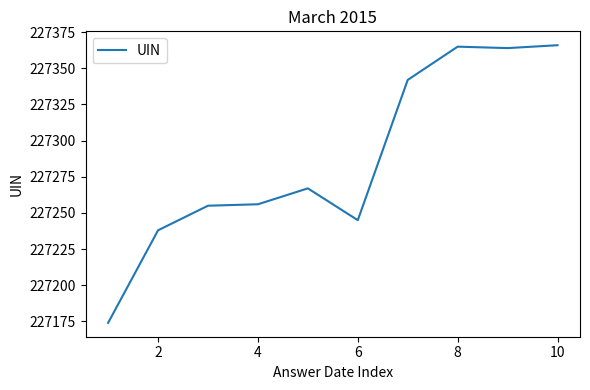

Is this an area chart (filled region under the line)?

No